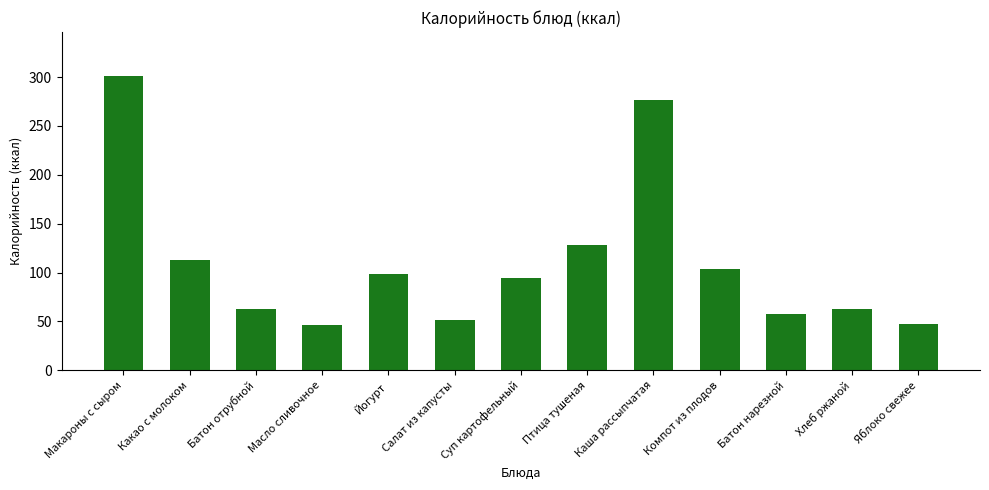

Are the bars horizontal?

No